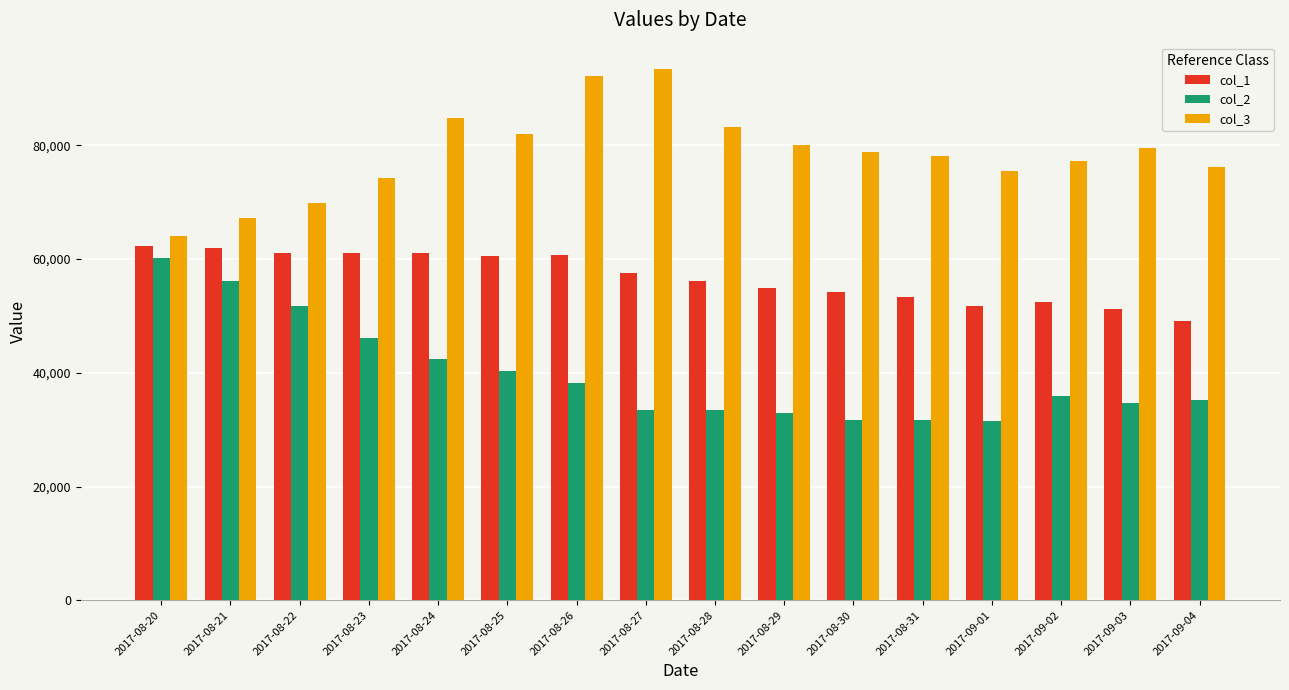

True or false: col_2 has a value of 28806 at 2017-08-21.

False